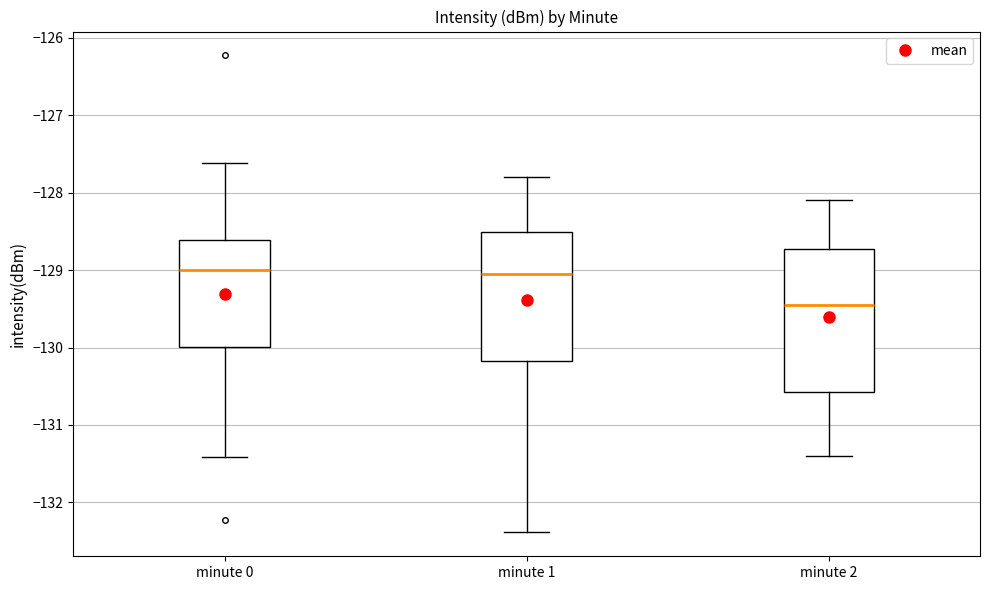

Comparing the boxes themselves (not the whiskers), which one is the tallest?

minute 2